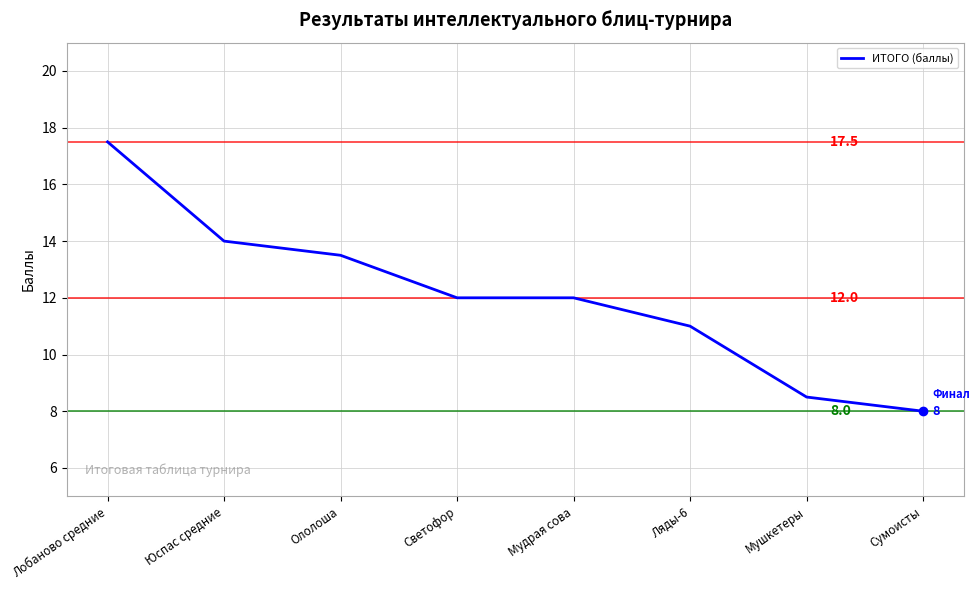

Which category has the lowest value across all series?

Сумоисты